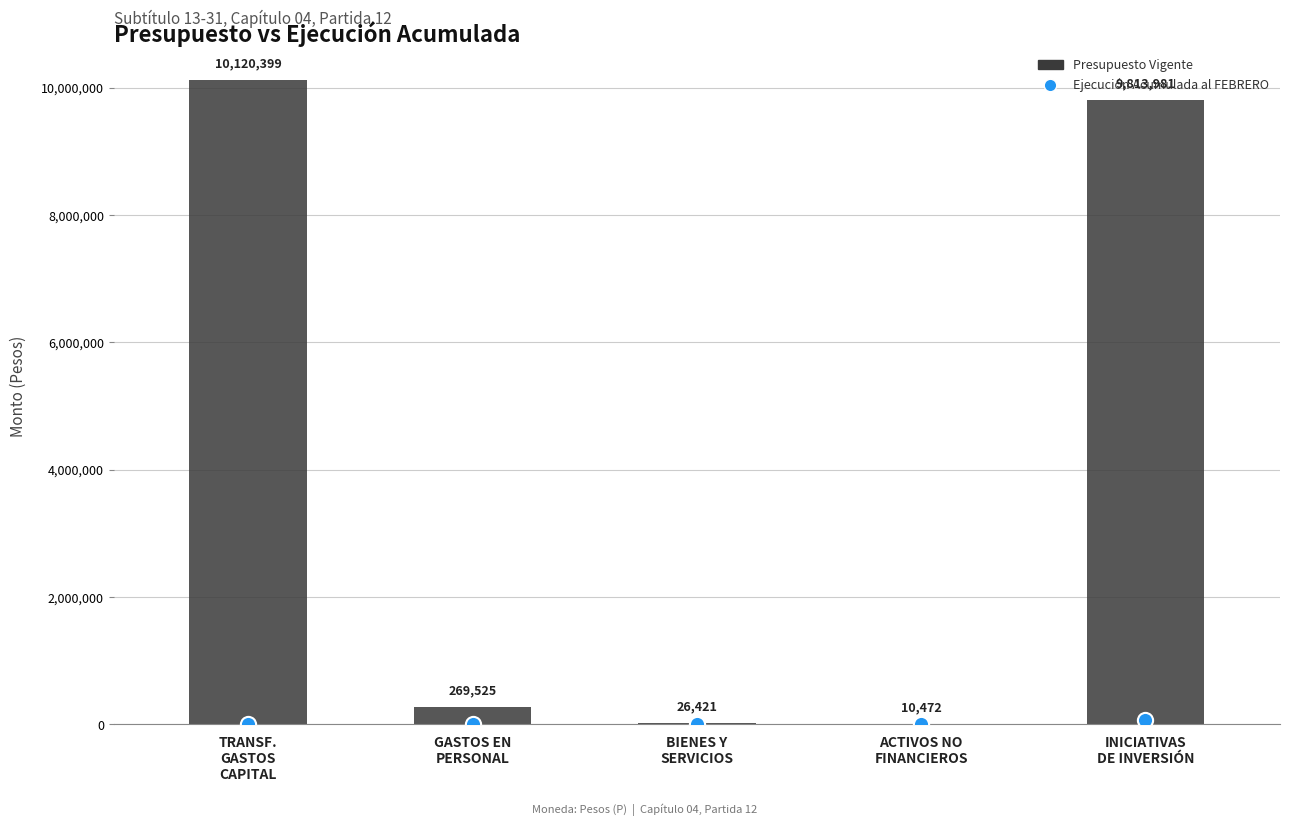

Which series reaches the maximum Y coordinate?

Presupuesto Vigente